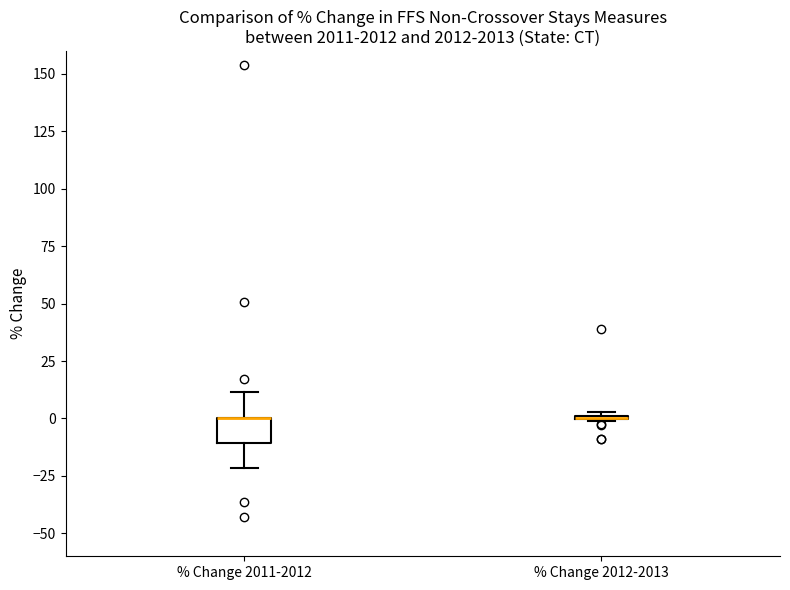

Reading left to right, read every box against the y-axis: the position of its median line, the range the box covers, and the ends of its whiskers. The values are not printed on the chart, so give them approximately, as read against the axis.

% Change 2011-2012: median 0 (drawn on the box's upper edge), box -10 to 0, whiskers -20 to 10
% Change 2012-2013: box collapsed to a line at 0, whiskers 0 to 5